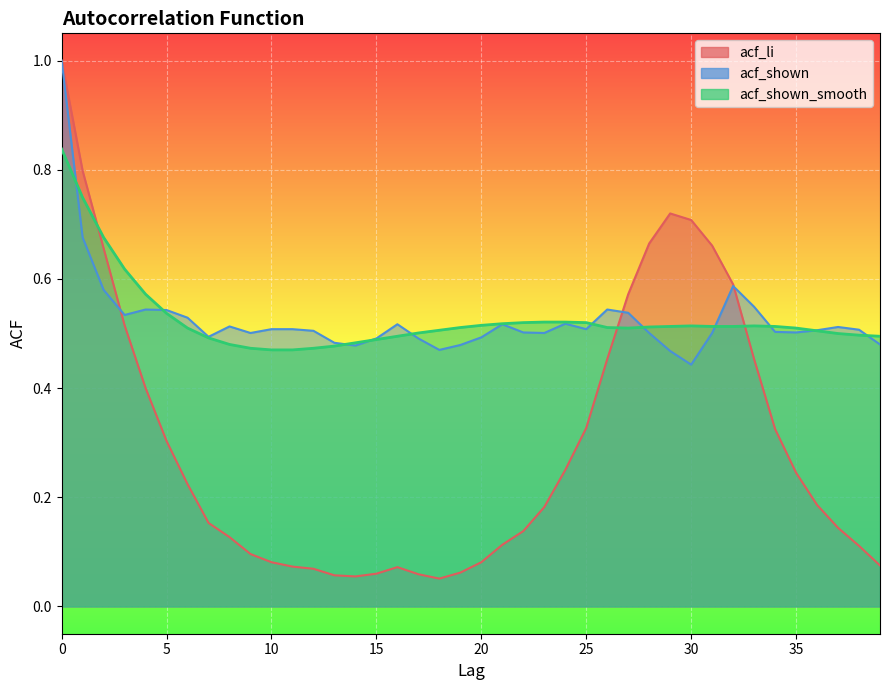

How many interior local valleys does the acf_shown series have?

9